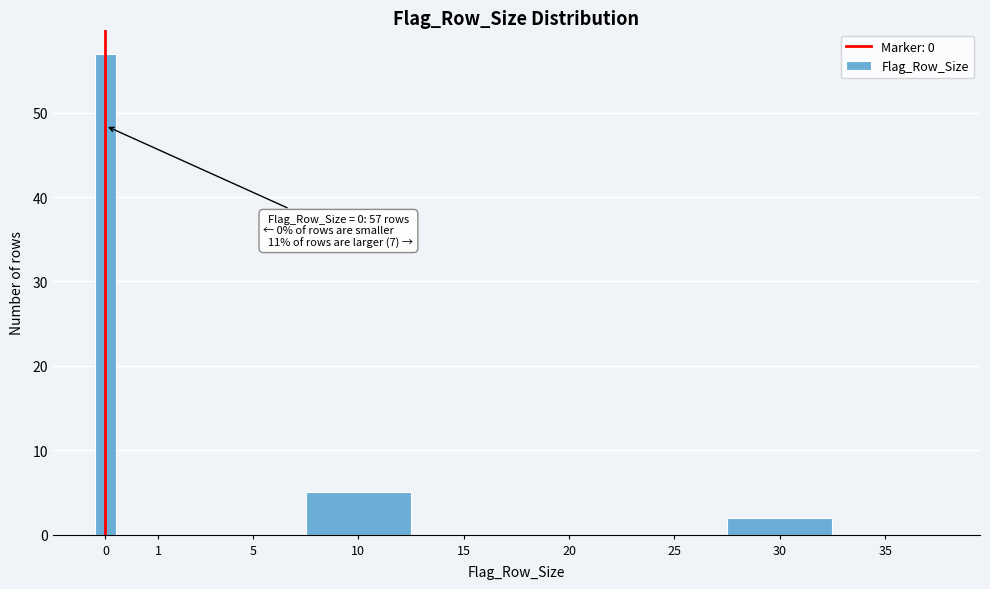

Reading left to right, what are all the values shown in this chart?

0=57	1=0	5=0	10=5	15=0	20=0	25=0	30=2	35=0